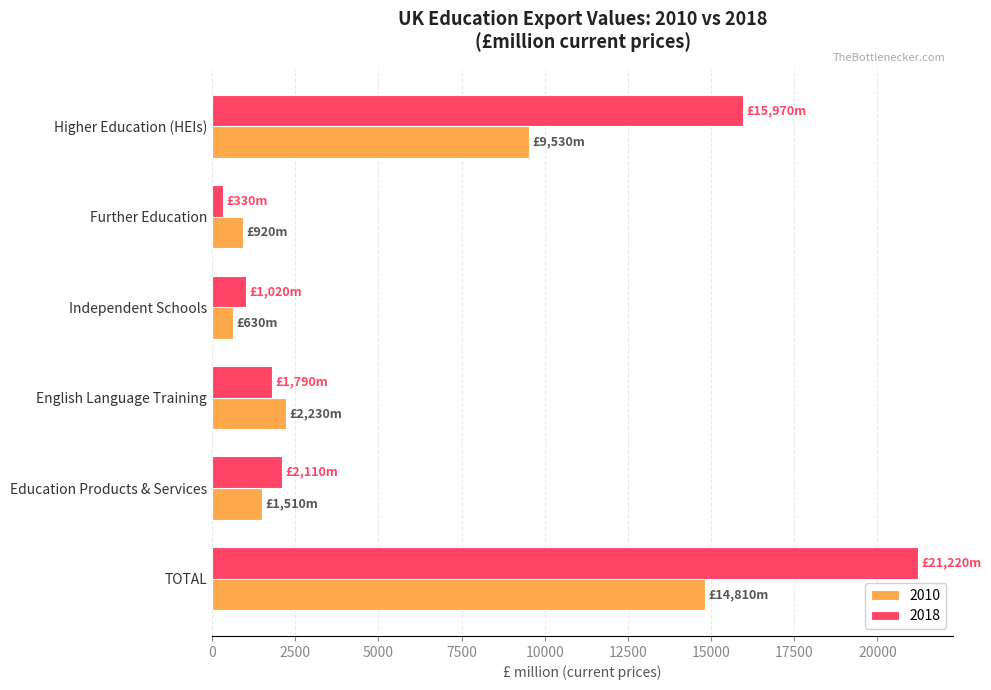

Which label corresponds to the smallest value in the chart?

Further Education